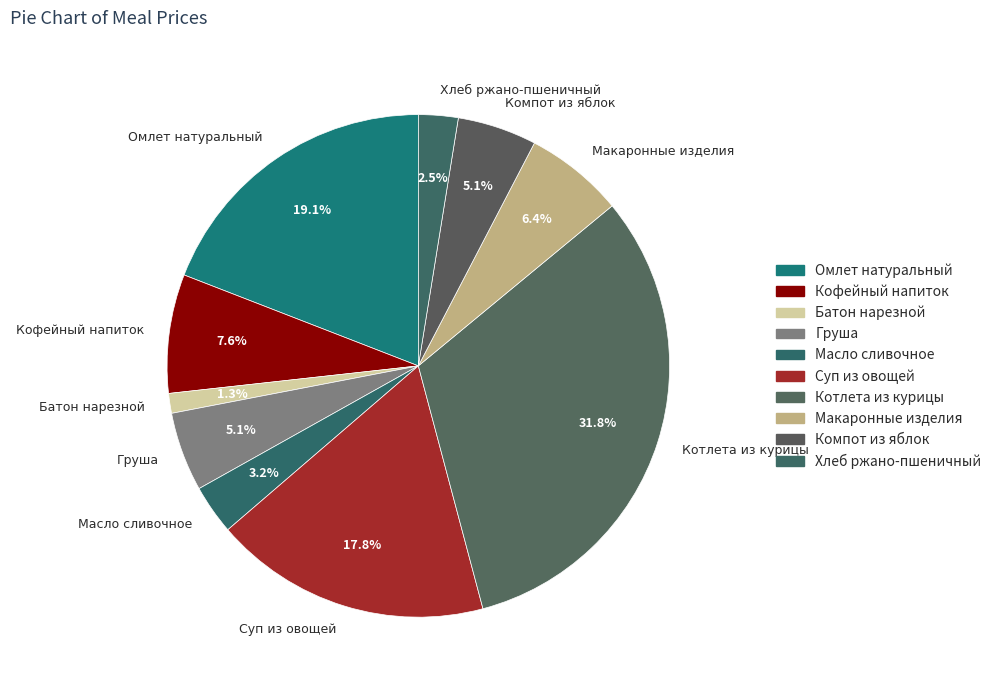

What is the largest slice in the pie chart?

Котлета из курицы